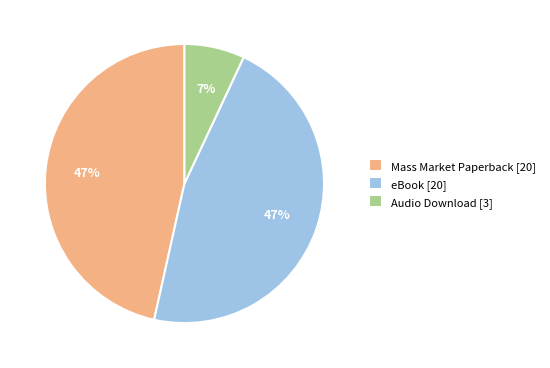

Which has a higher value, Audio Download [3] or eBook [20]?

eBook [20]